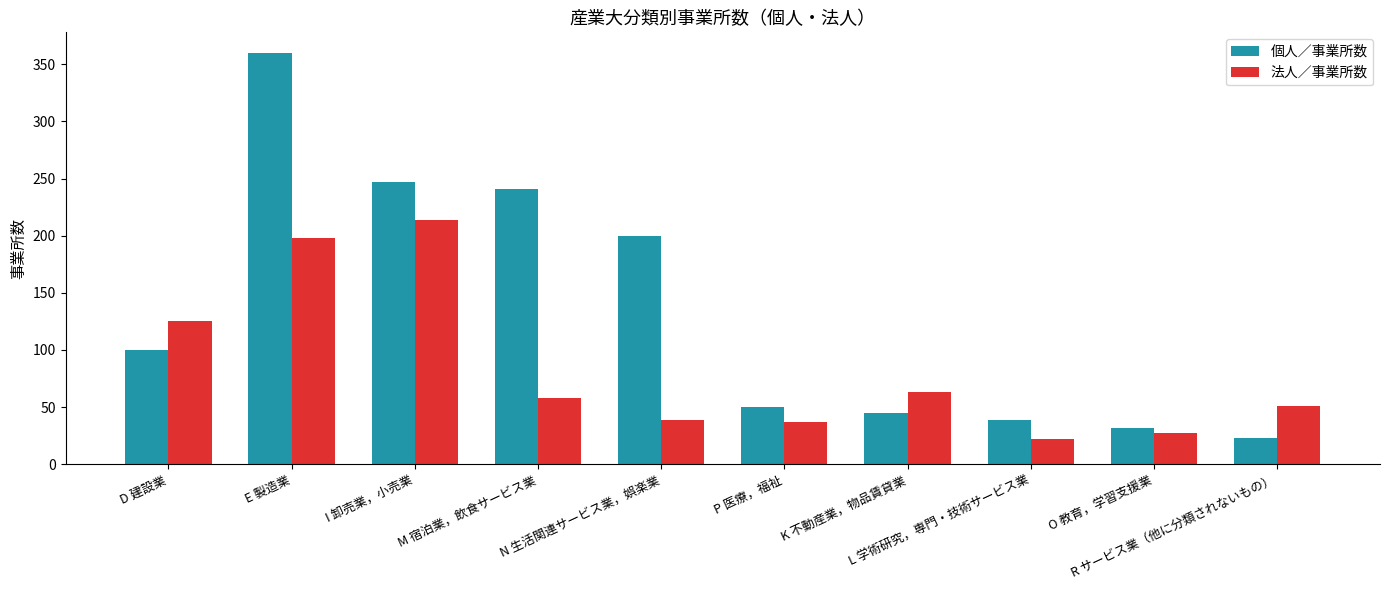

What is the highest value of the 法人／事業所数 series?

214